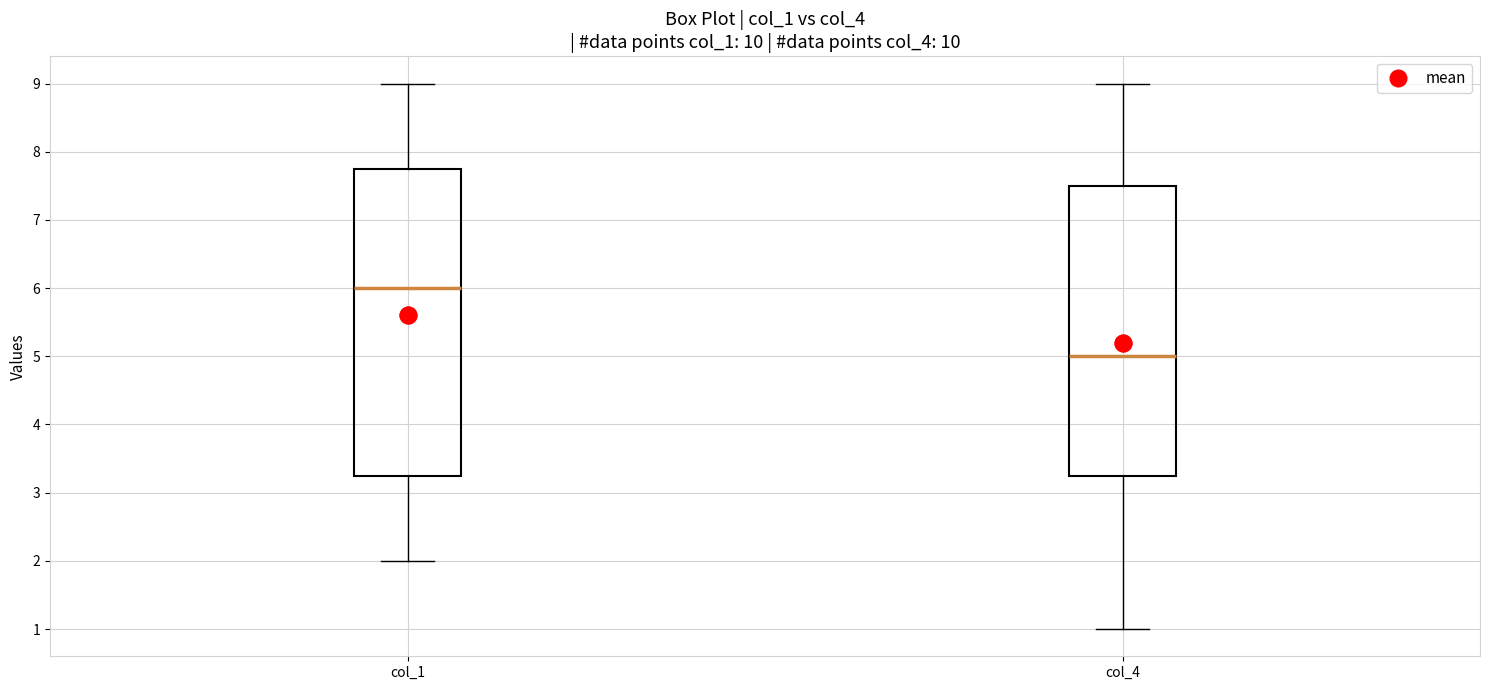

Which box's median line is the highest?

col_1